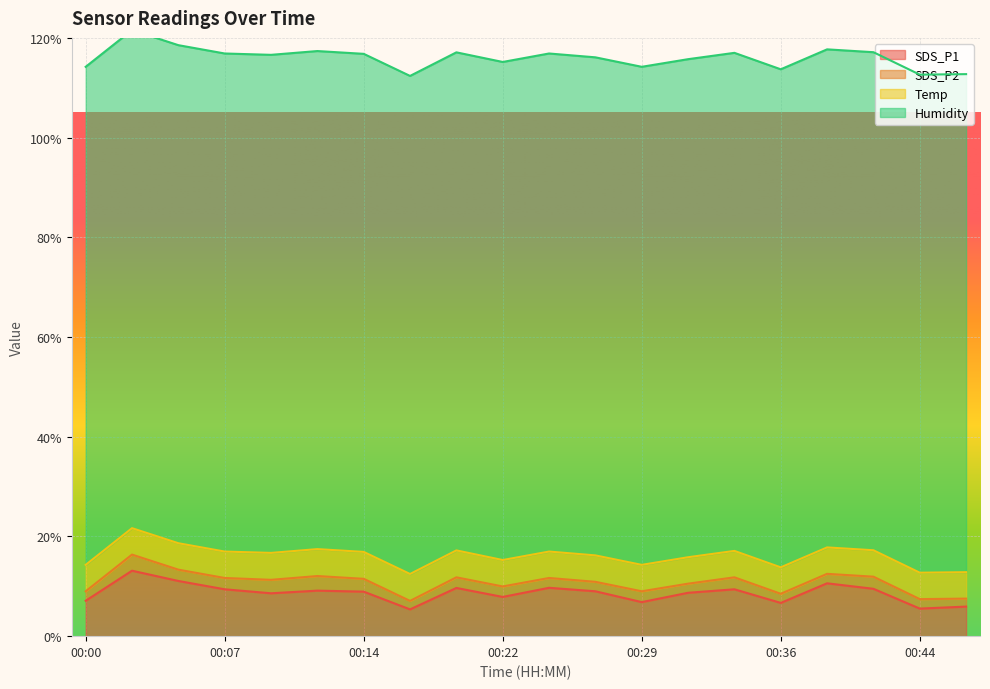

What is the value of the Temp point at the 4th from the left?

5.3